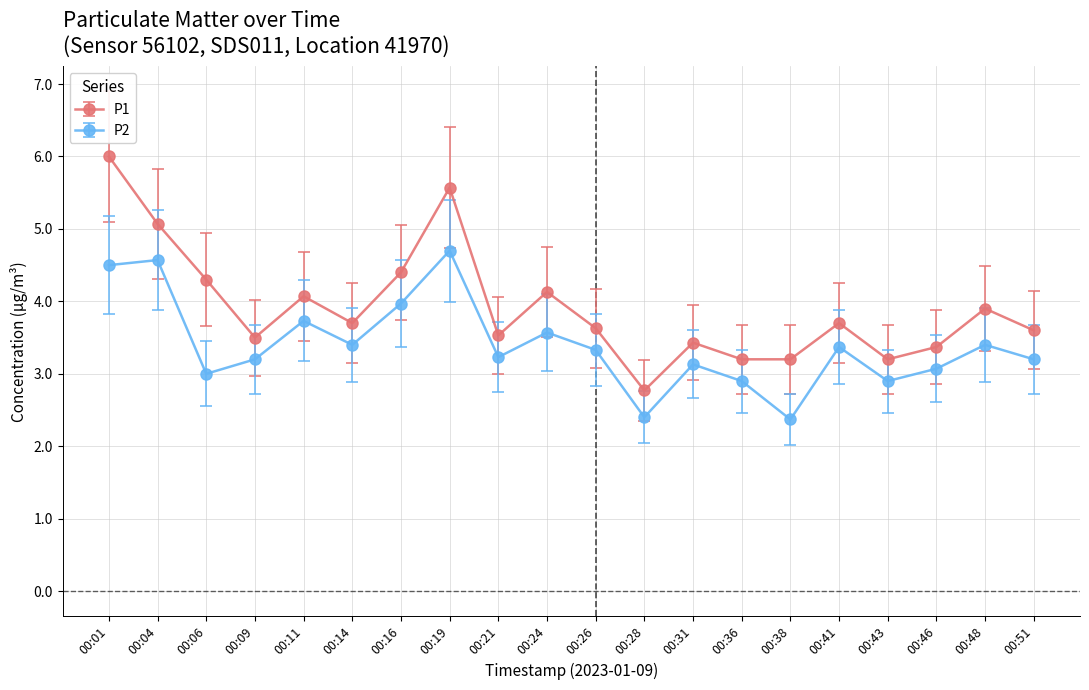

Is the value of P2 at 00:16 greater than the value of P1 at 00:24?

No